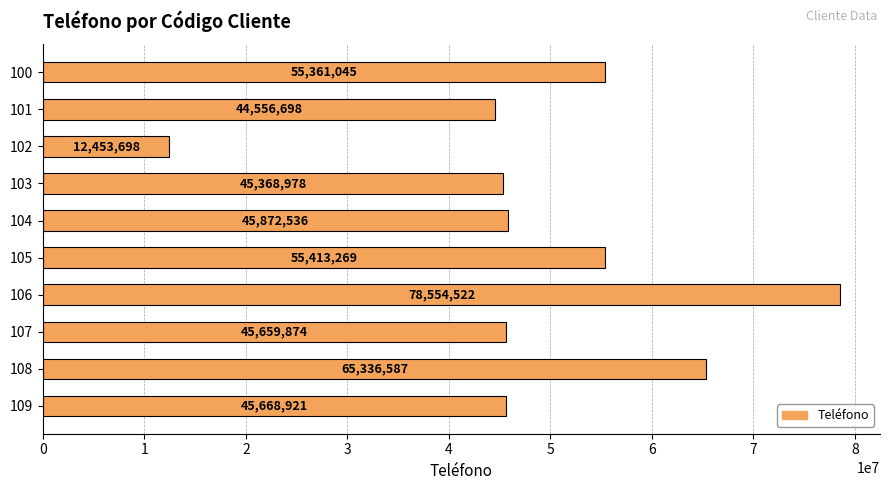

Reading top to bottom, list all the values displayed in this chart.

100=55361045	101=44556698	102=12453698	103=45368978	104=45872536	105=55413269	106=78554522	107=45659874	108=65336587	109=45668921